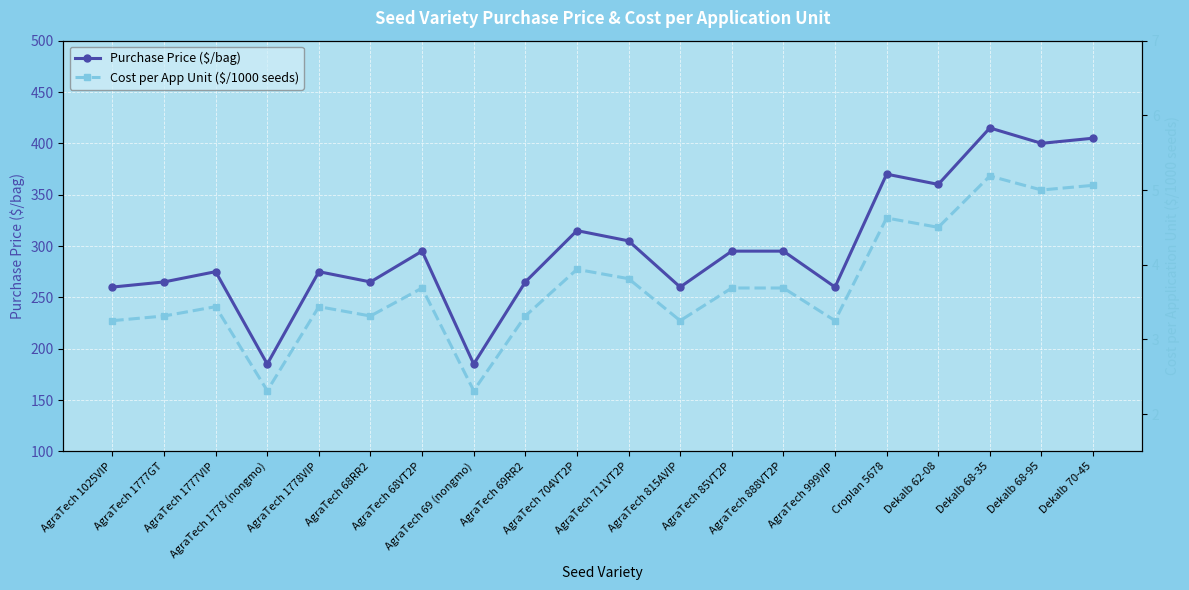

At which category does the chart reach its minimum across all series?

AgraTech 1778 (nongmo)